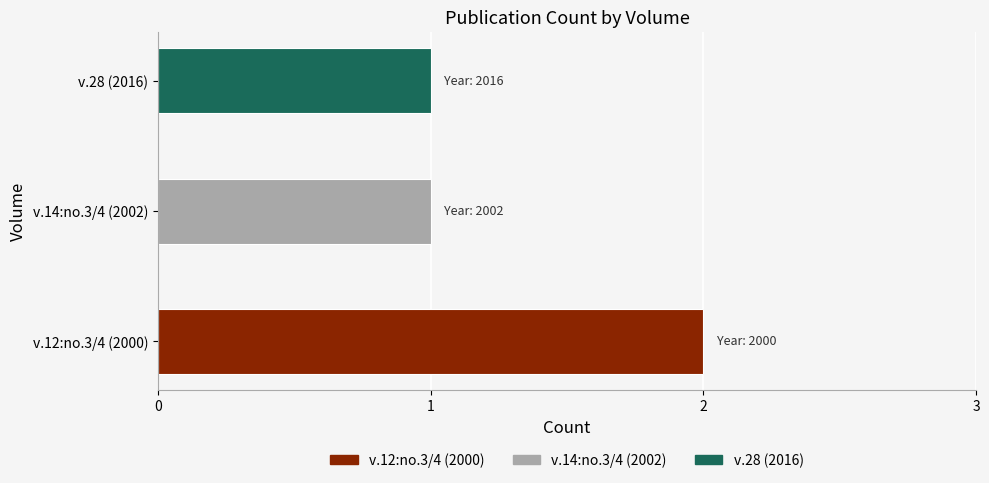

True or false: the data shows 1 at v.28 (2016).

True